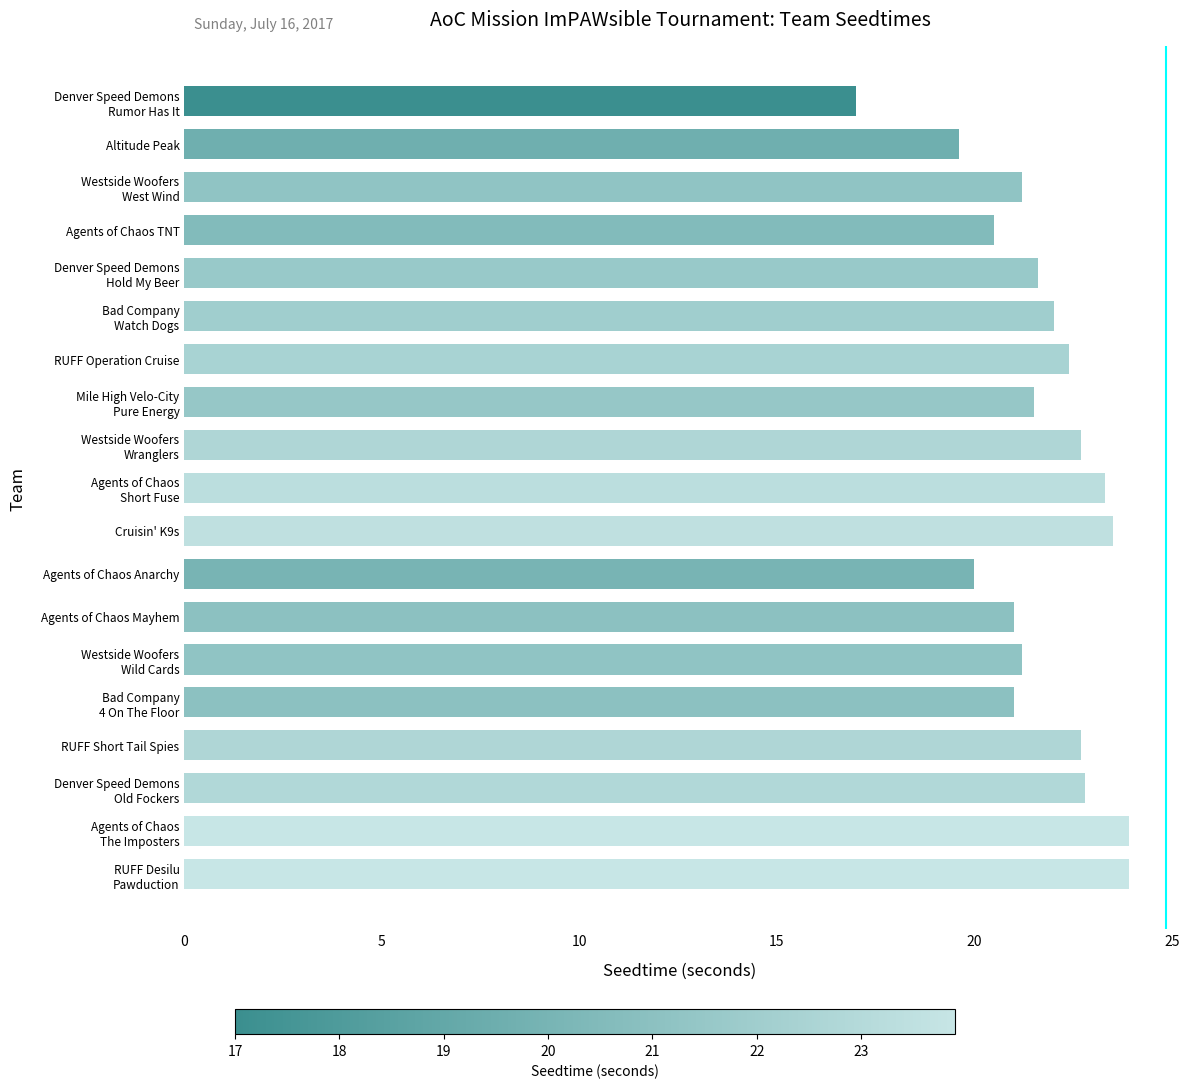

What is the average value?

21.7